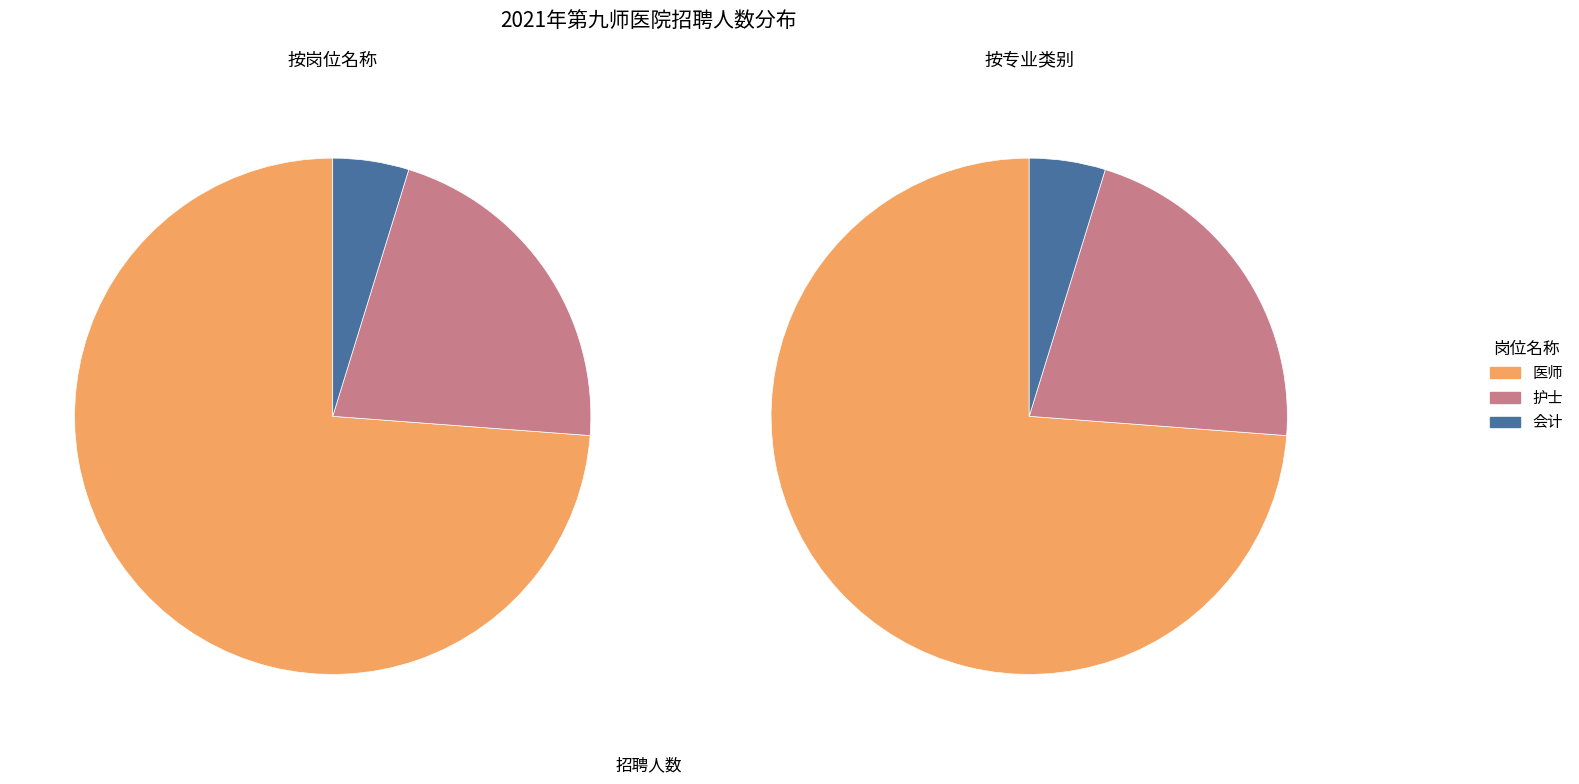

Count the number of slices in the pie.

3